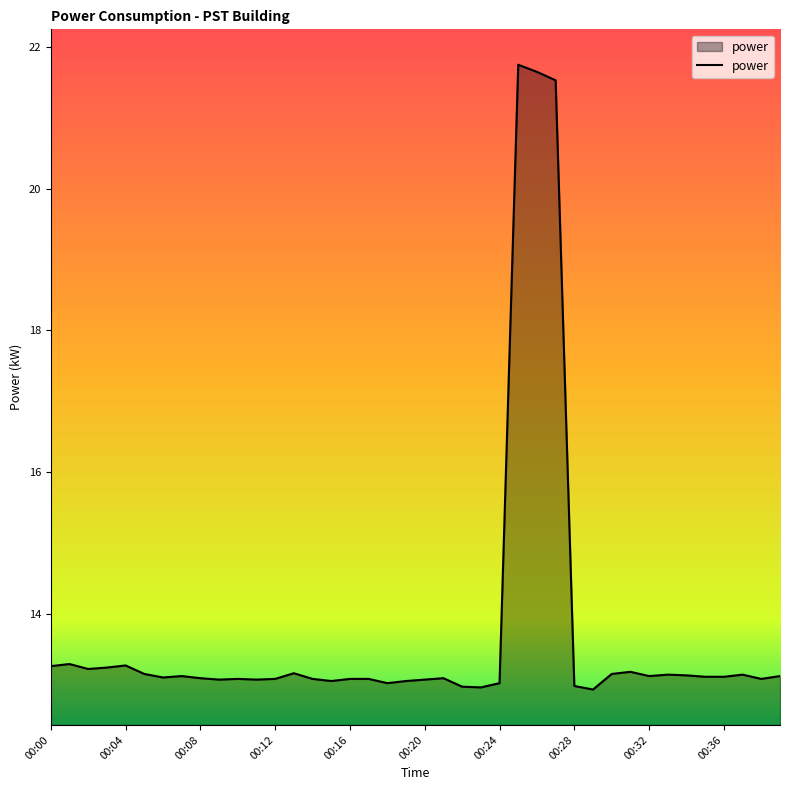

What is the greatest value displayed?

21.8